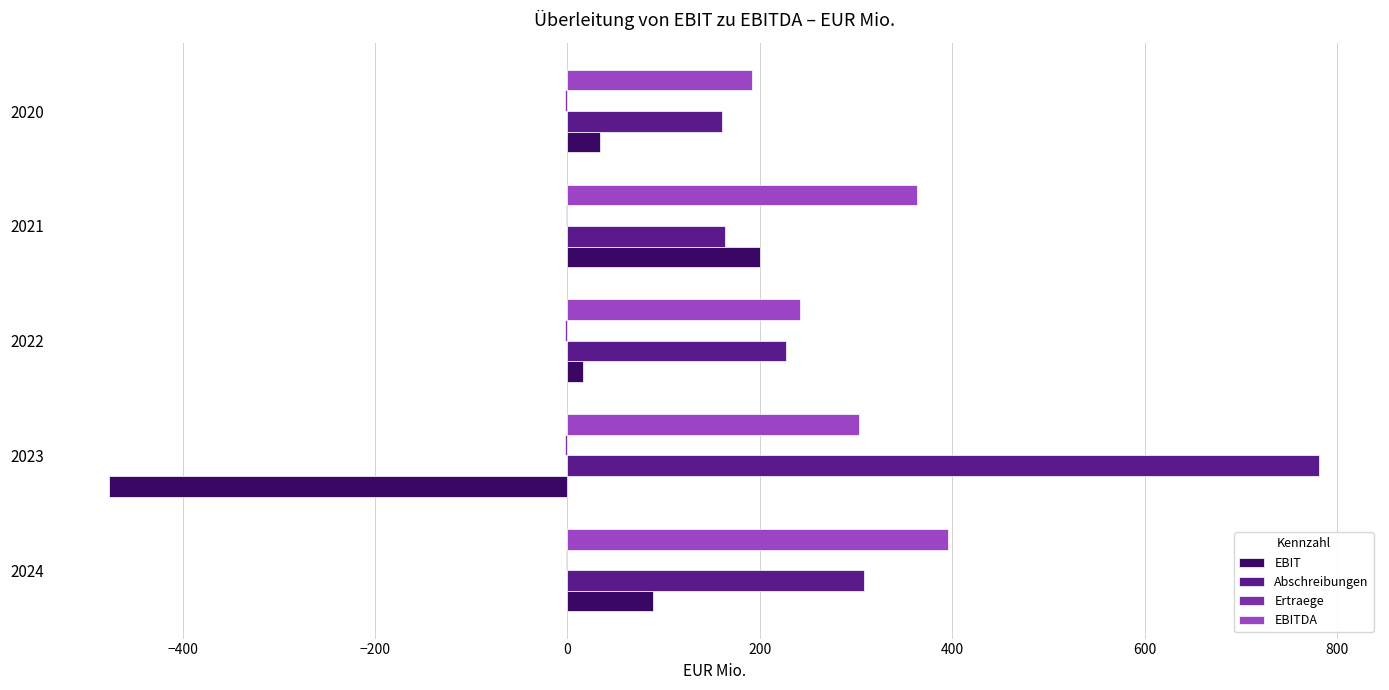

What is the sum of all EBIT values?

-136.9